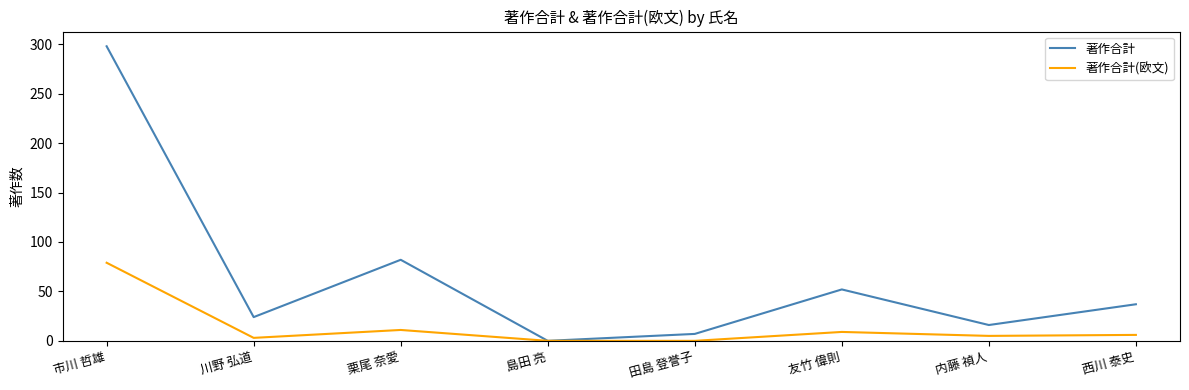

Is the value of 著作合計(欧文) at 島田 亮 greater than the value of 著作合計 at 田島 登誉子?

No